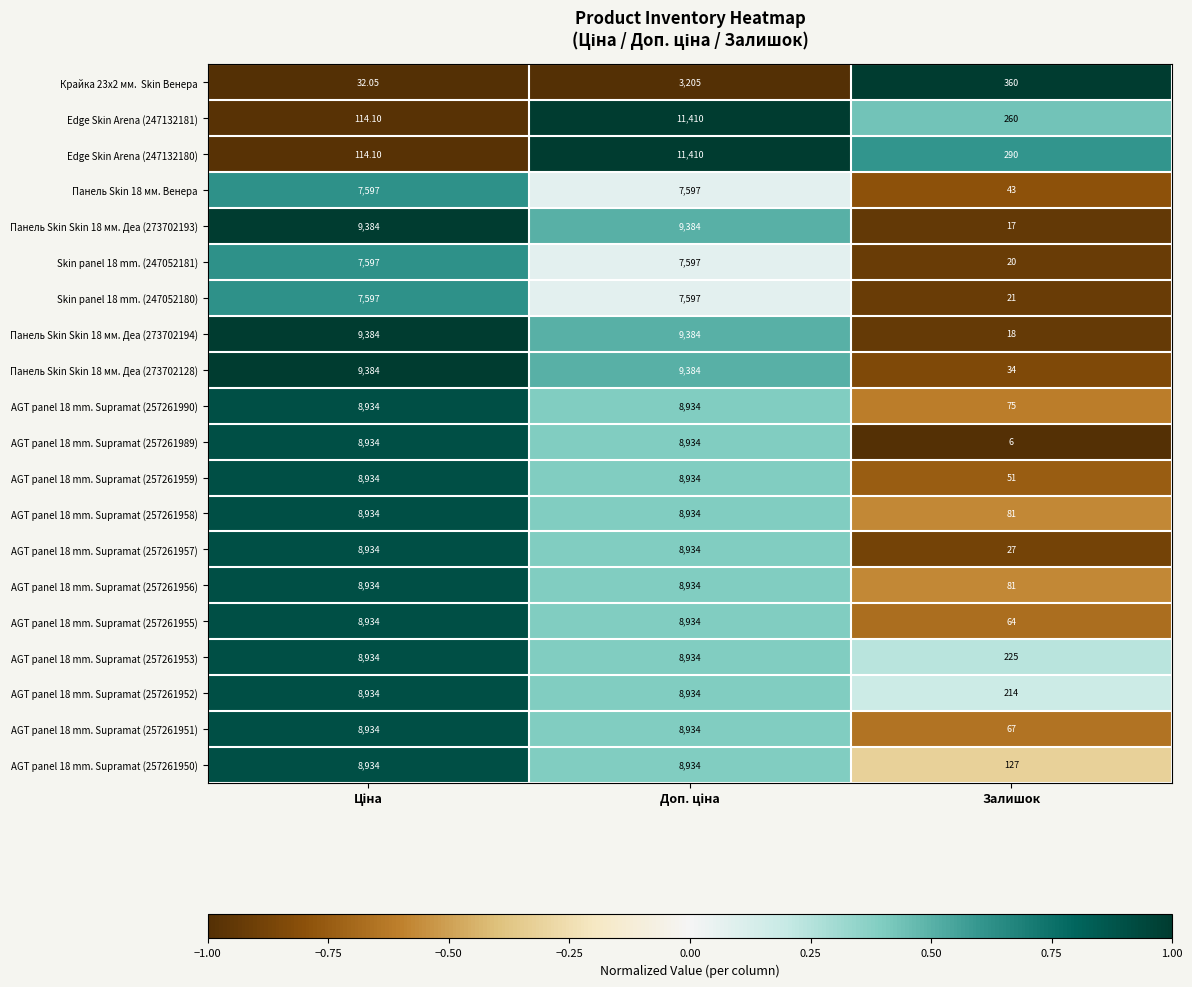

At which label does AGT panel 18 mm. Supramat (257261956) reach its minimum?

Залишок